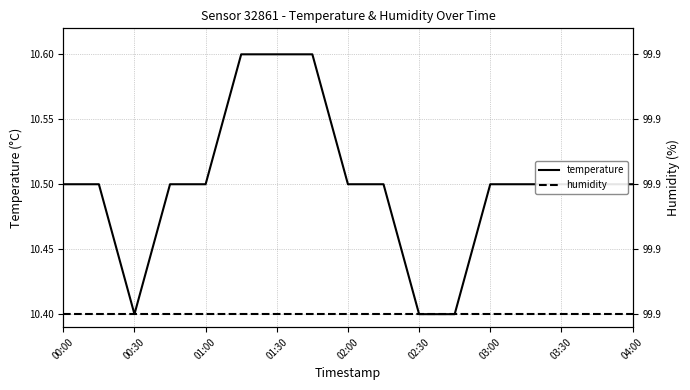

Is the value of humidity at 11 greater than the value of temperature at 00:00?

No